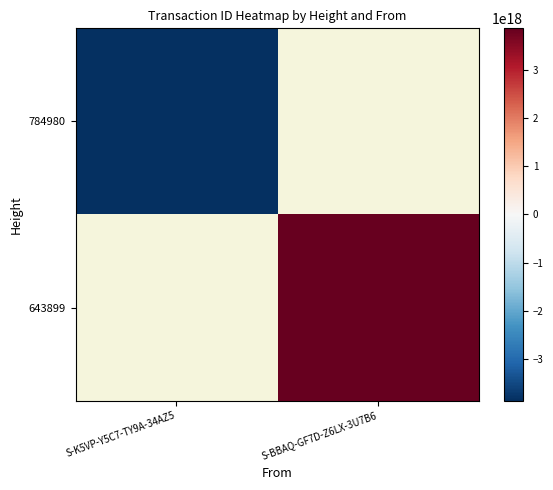

Which label corresponds to the largest value in the chart?

S-BBAQ-GF7D-Z6LX-3U7B6